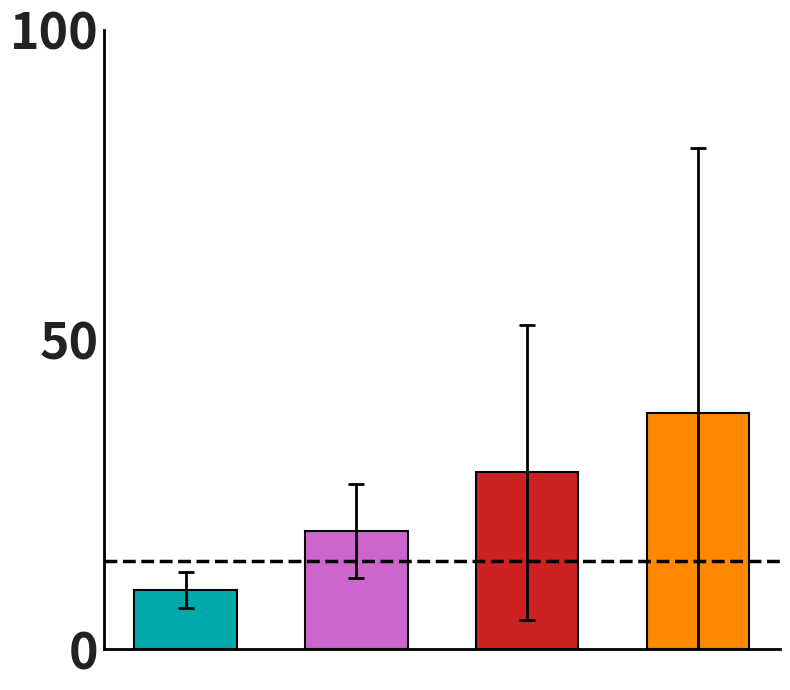

Rank the categories by value from highest to lowest.

3, 2, 1, 0